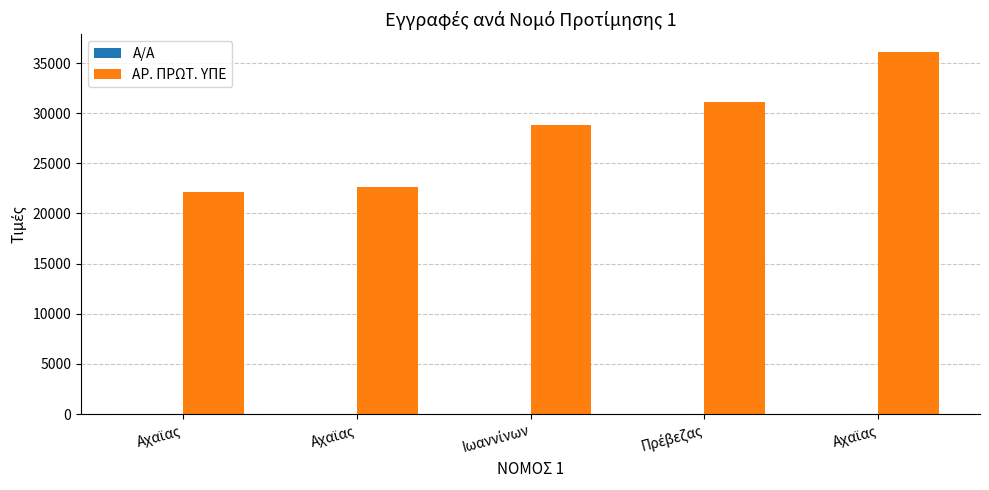

How many series are shown in this chart?

2